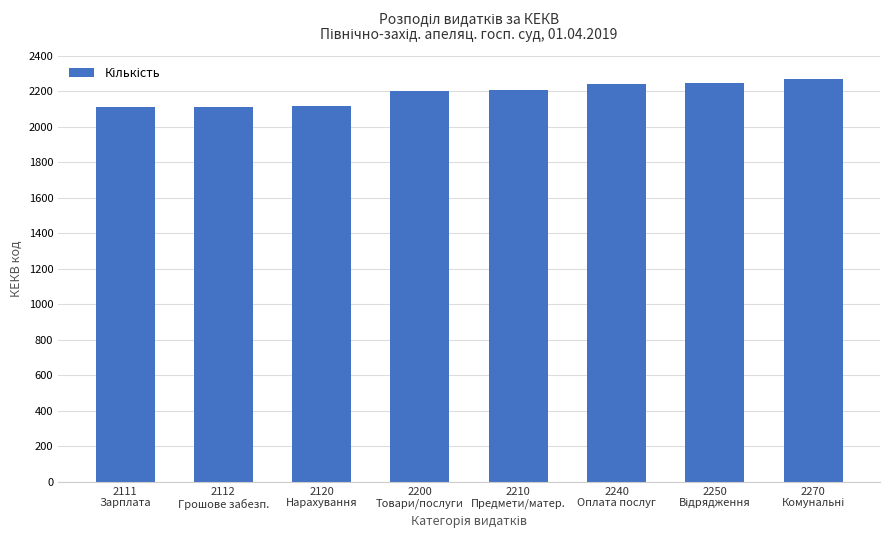

What is the value of the 1st bar from the left?

2111